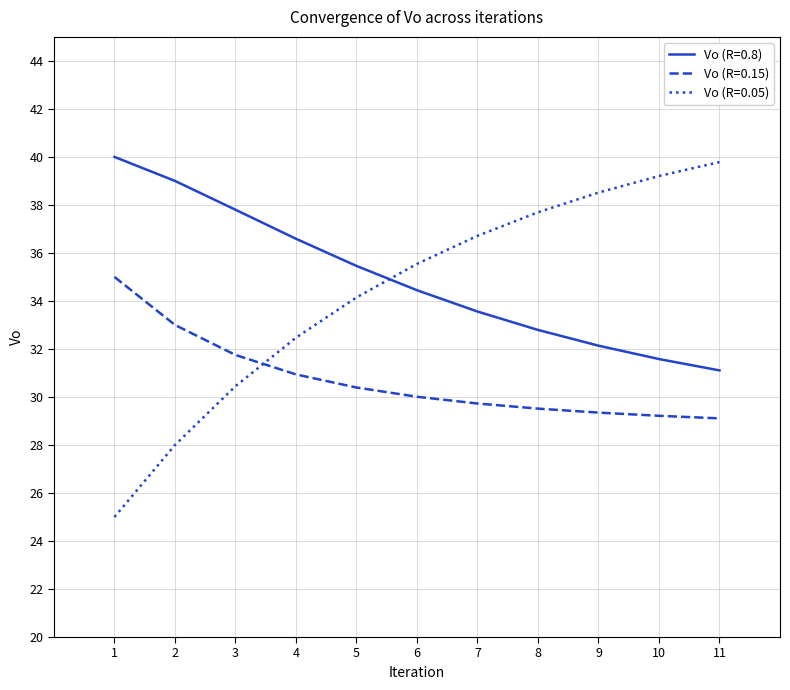

Is it true that Vo (R=0.05) equals 11.8 at 8?

False